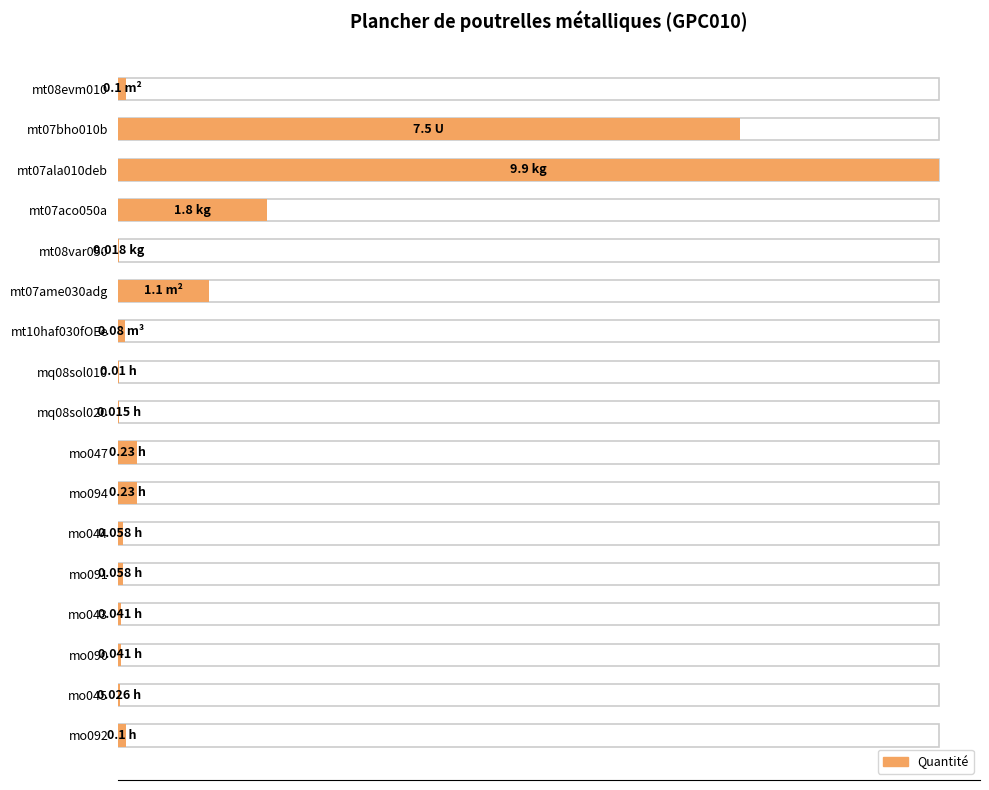

What value does the data have at mt07bho010b?

7.5